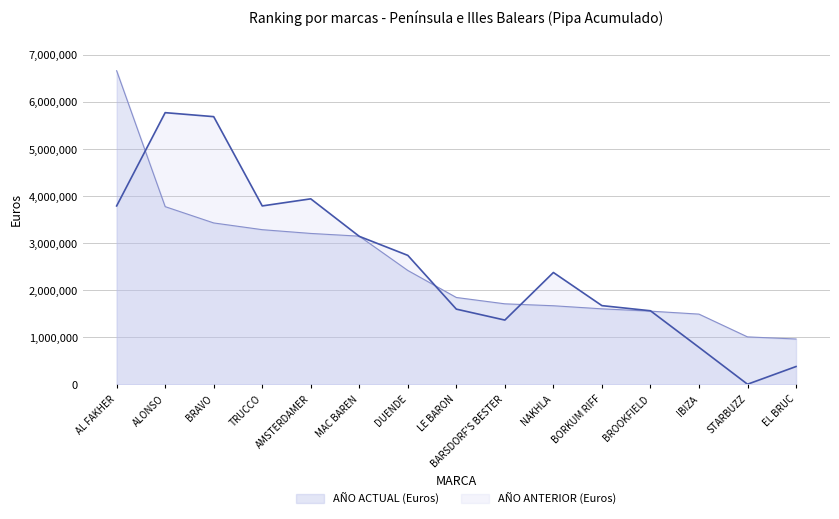

Between BRAVO and BORKUM RIFF, which series saw the biggest shift?

AÑO ANTERIOR (Euros)